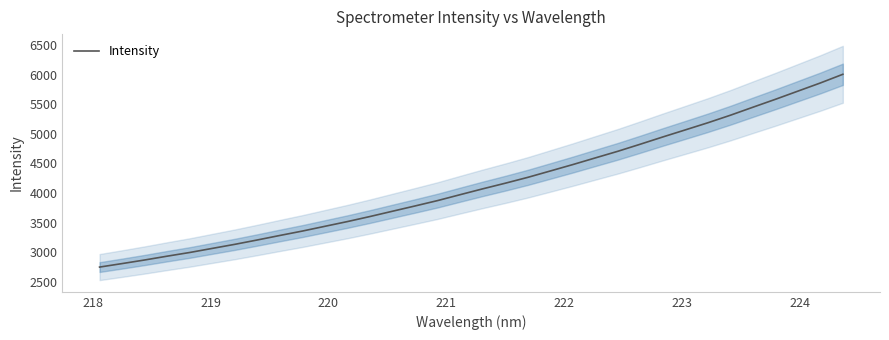

True or false: the data has more than 1 interior local peaks.

False